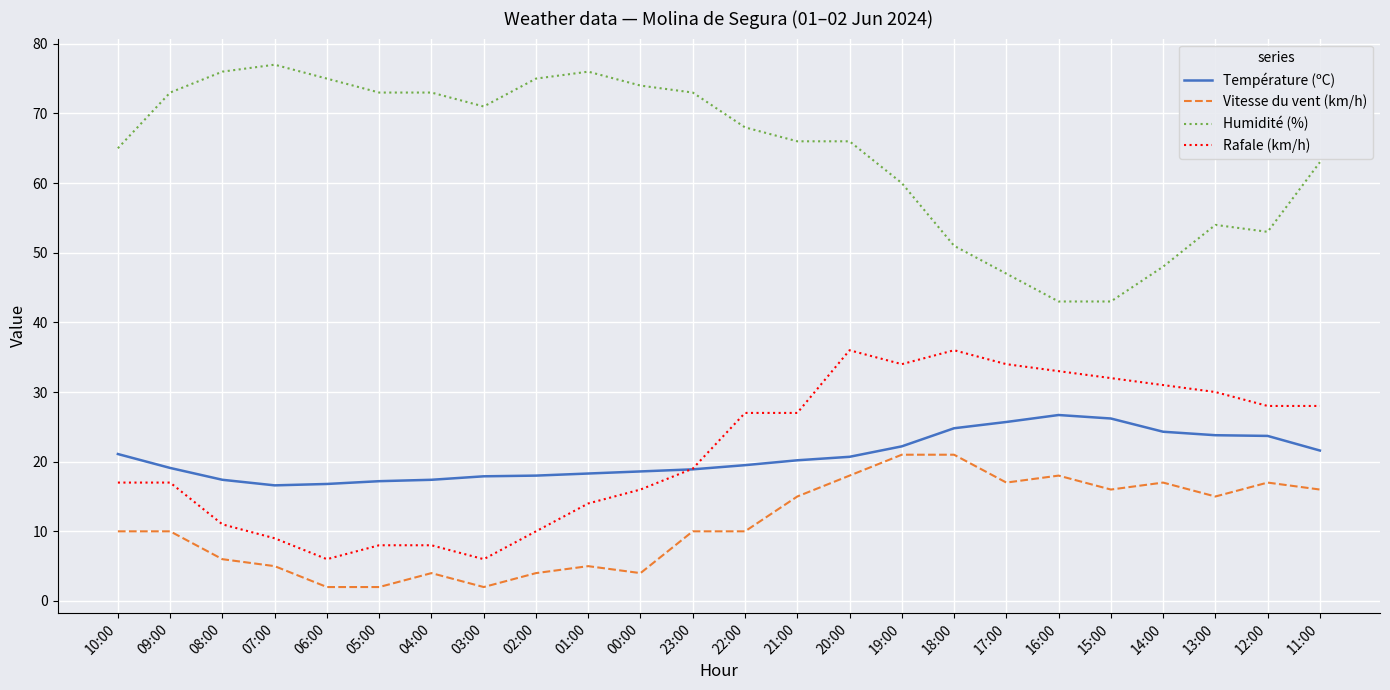

What is the smallest value displayed?

2.0